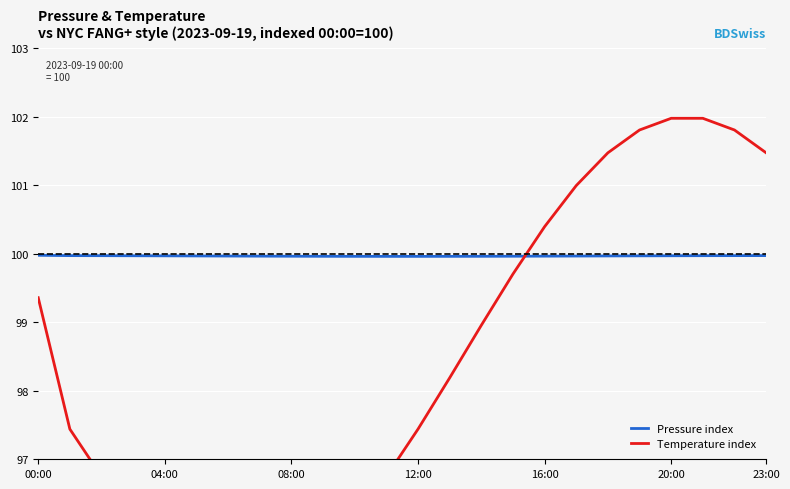

What are all the series names shown in the legend?

Pressure index, Temperature index